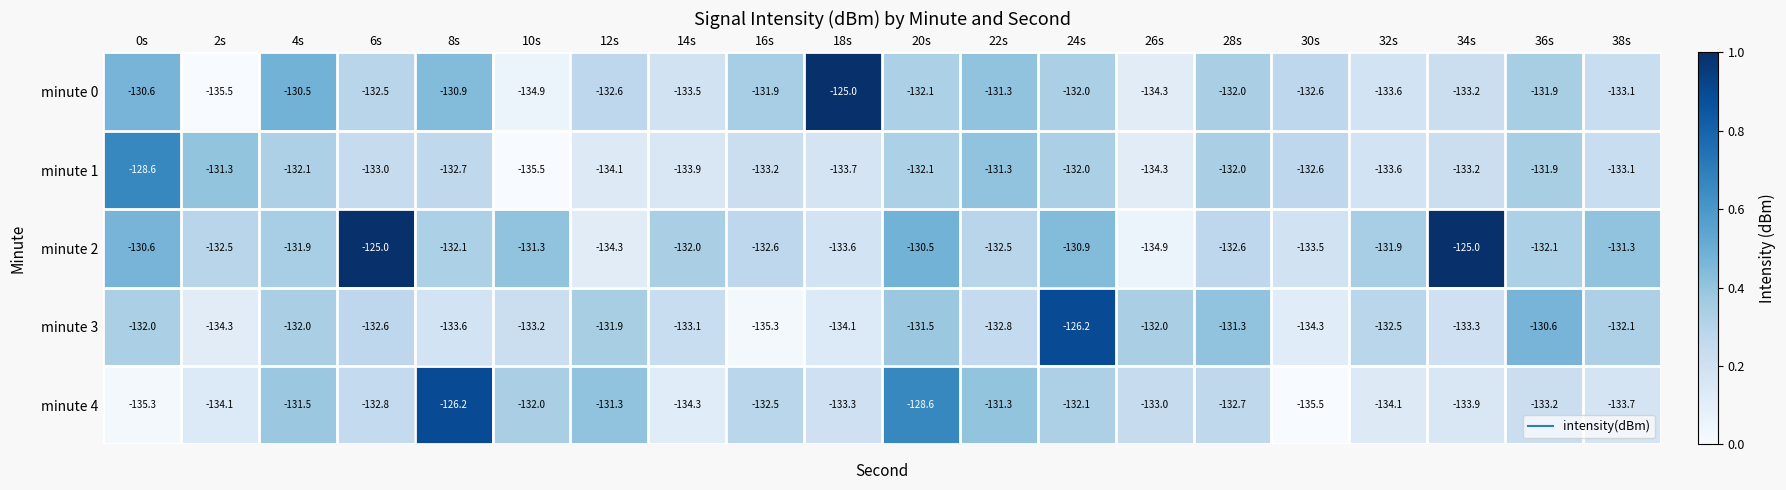

Which series has the largest range (max minus min)?

minute 0